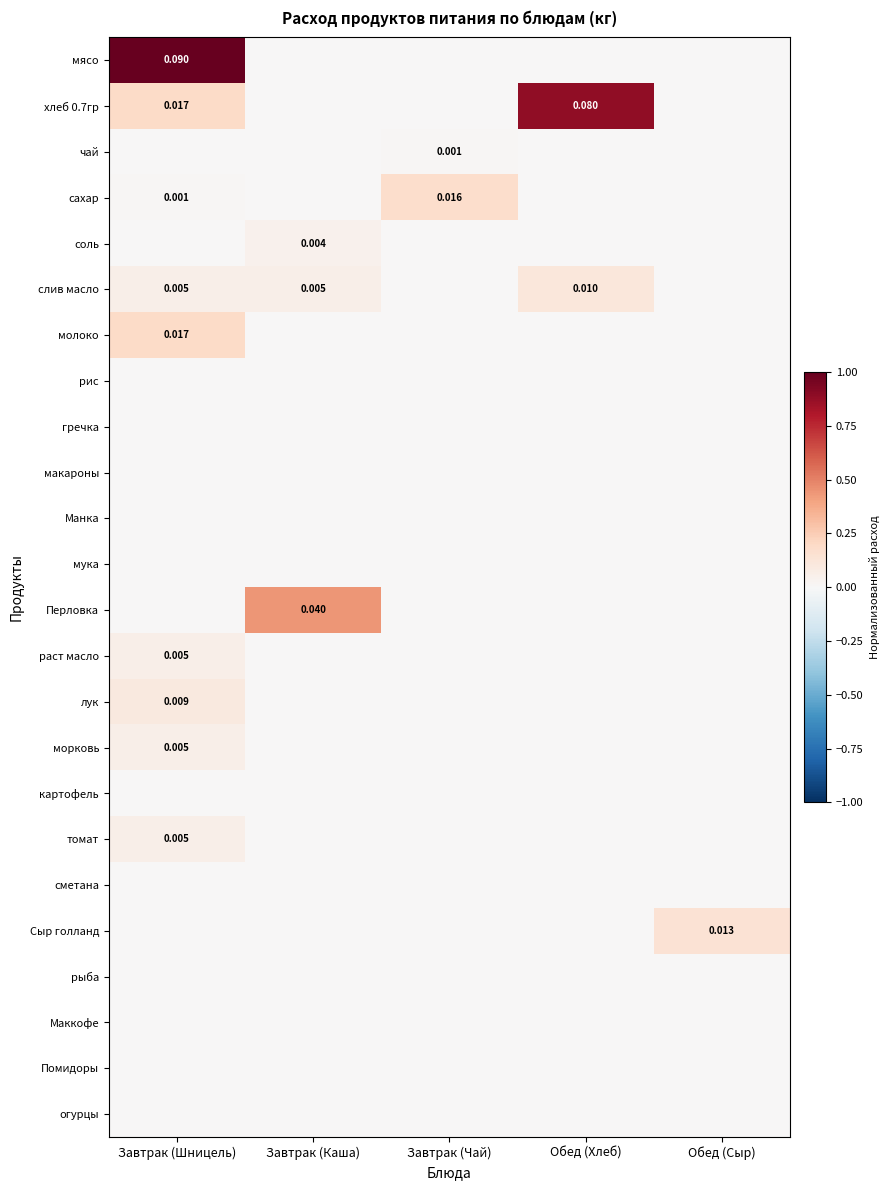

How many categories are shown in the chart?

5